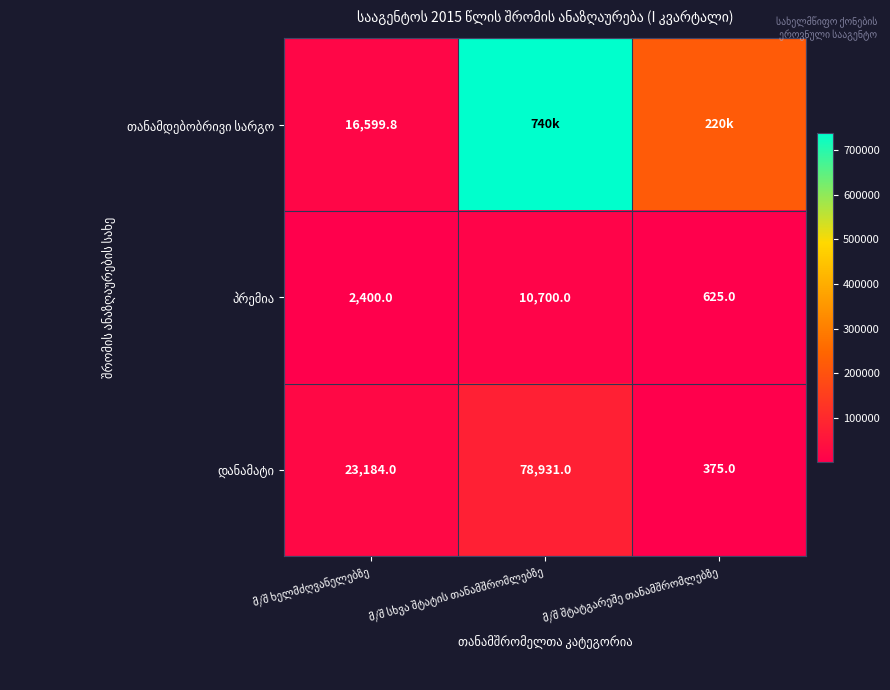

Which series has the largest total across all categories?

თანამდებობრივი სარგო